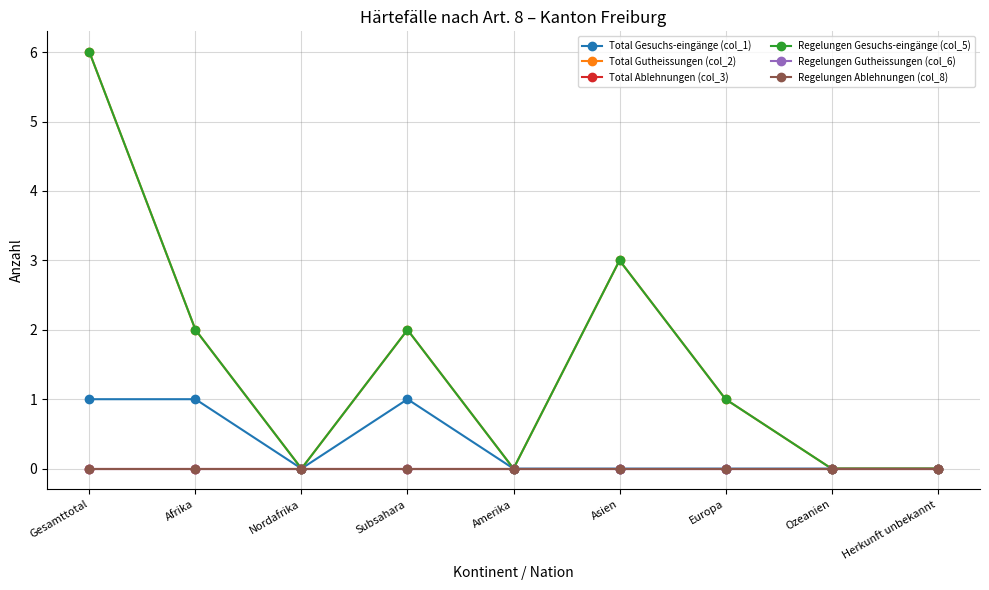

Which label corresponds to the largest value in the chart?

Gesamttotal